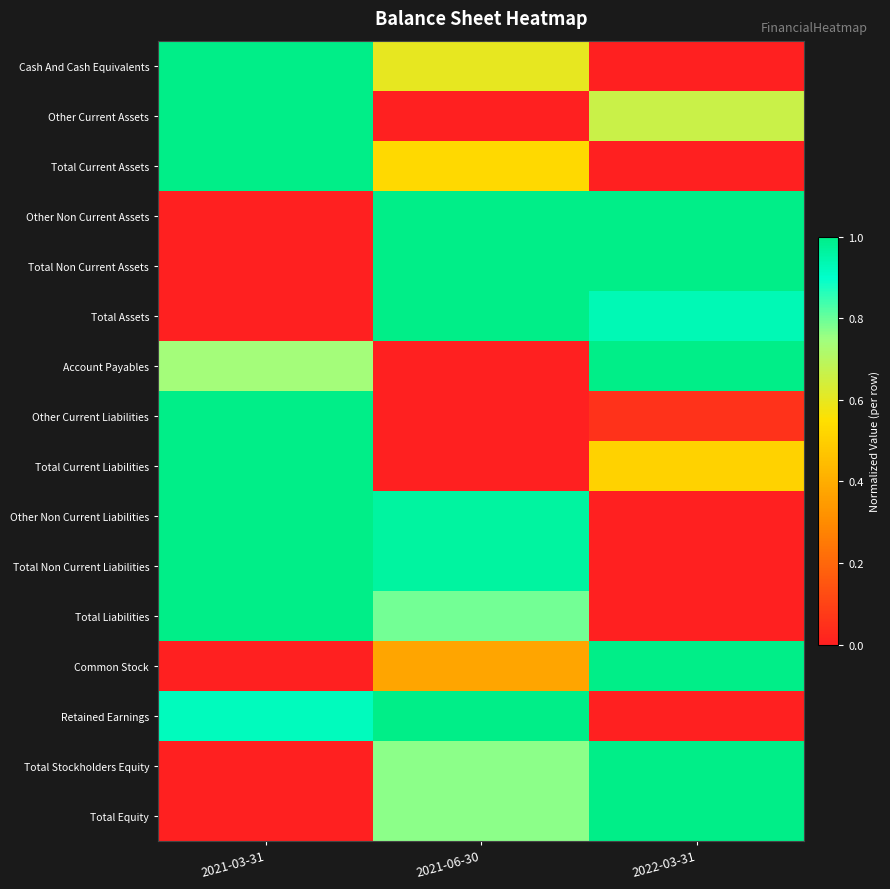

At how many categories does at least one series exceed 0?

3